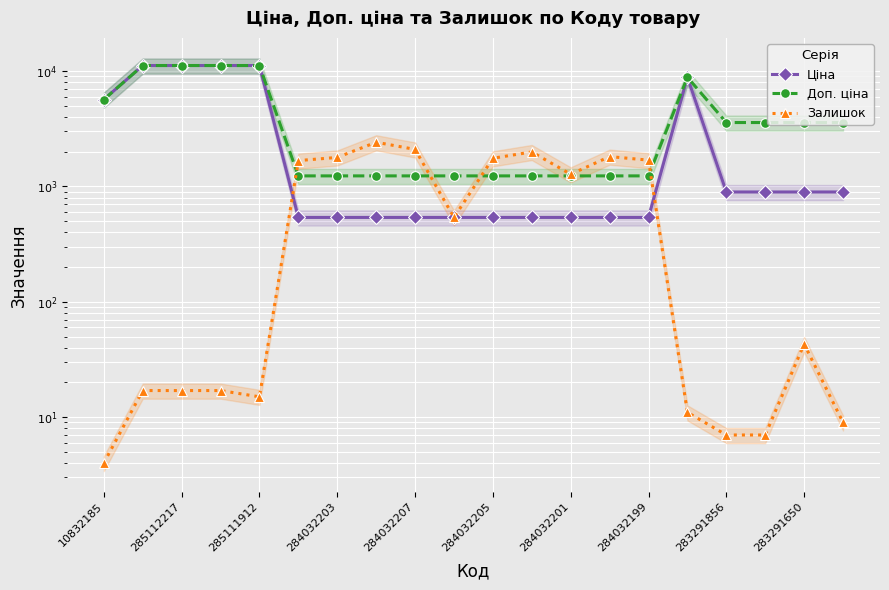

At which category does the chart reach its peak across all series?

285112217